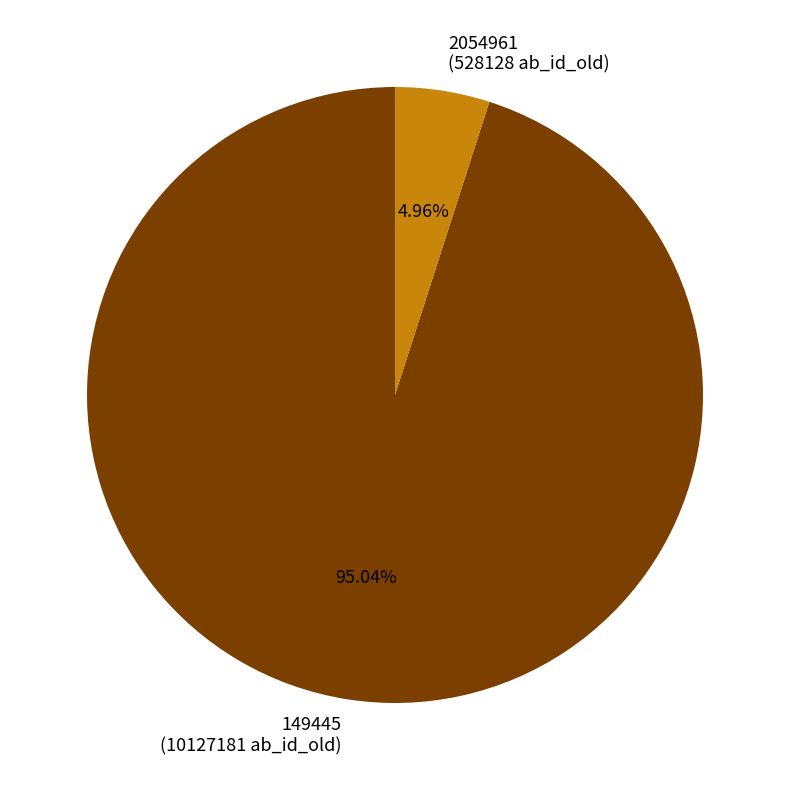

To the nearest percent, what is the difference between the largest and smallest slice percentages?

90%